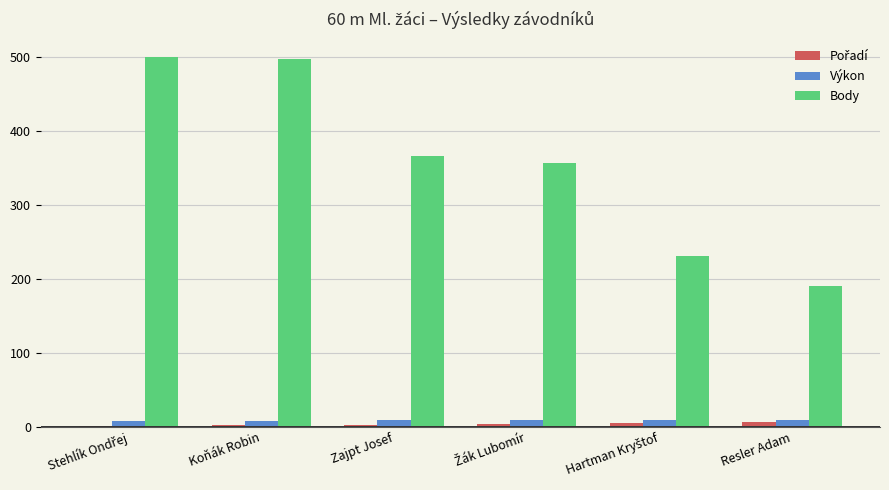

Count the number of data series in this chart.

3